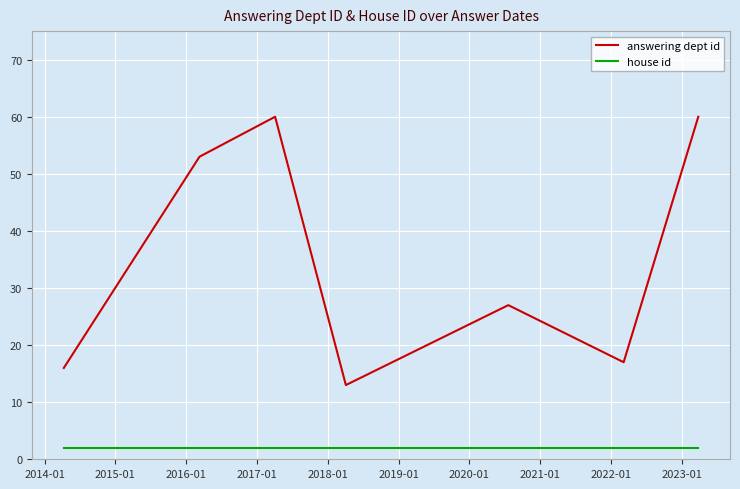

What is the greatest value displayed?

60